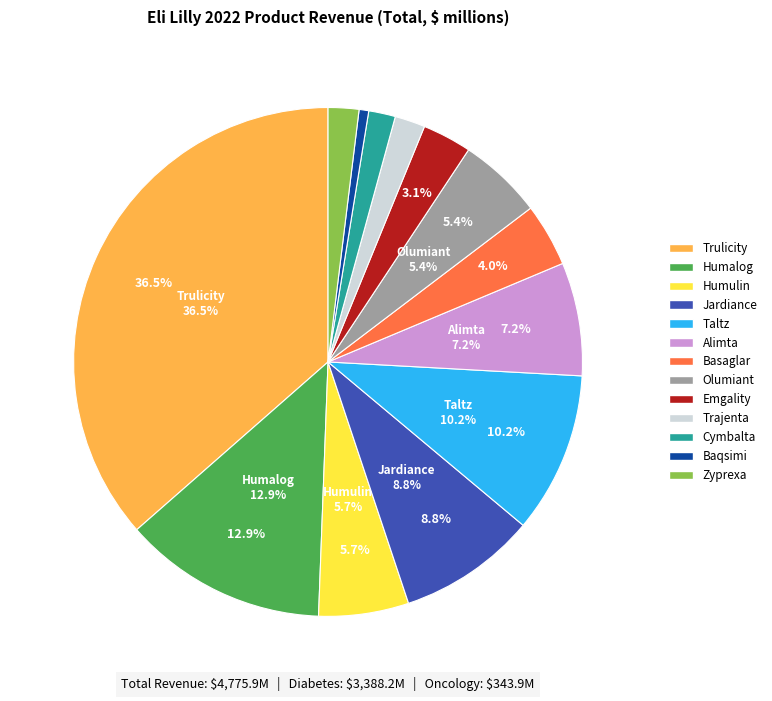

Is the sum of Humalog and Zyprexa greater than half?

No